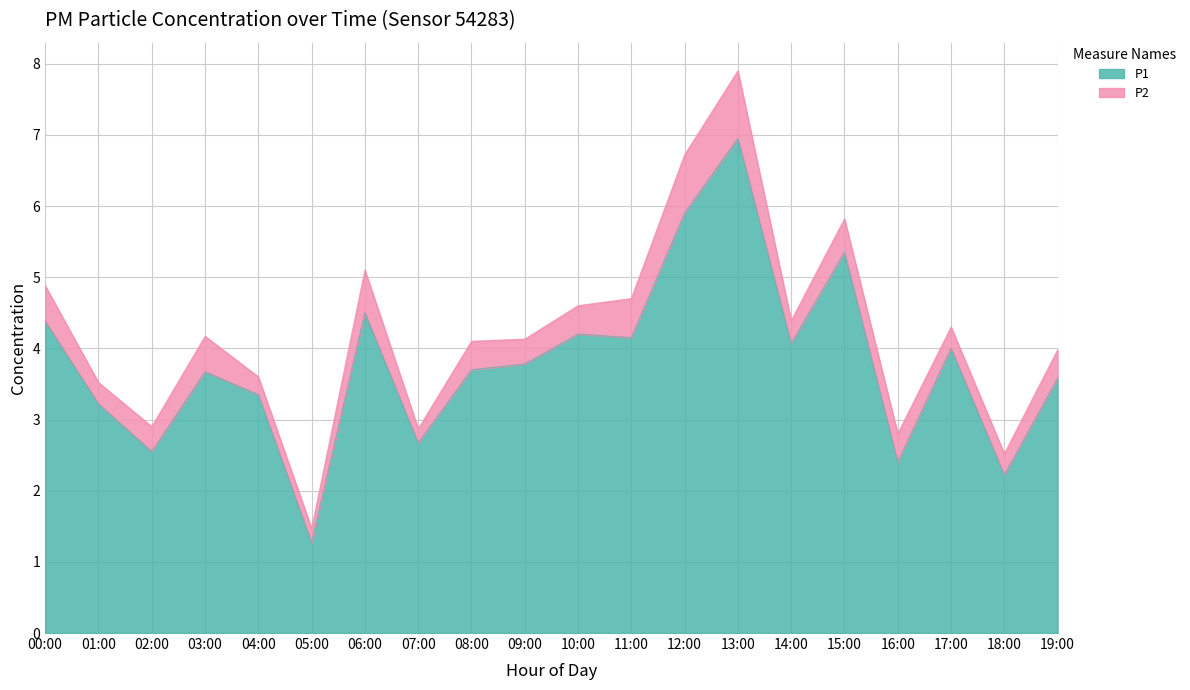

At which label does the data first exceed 3?

00:00